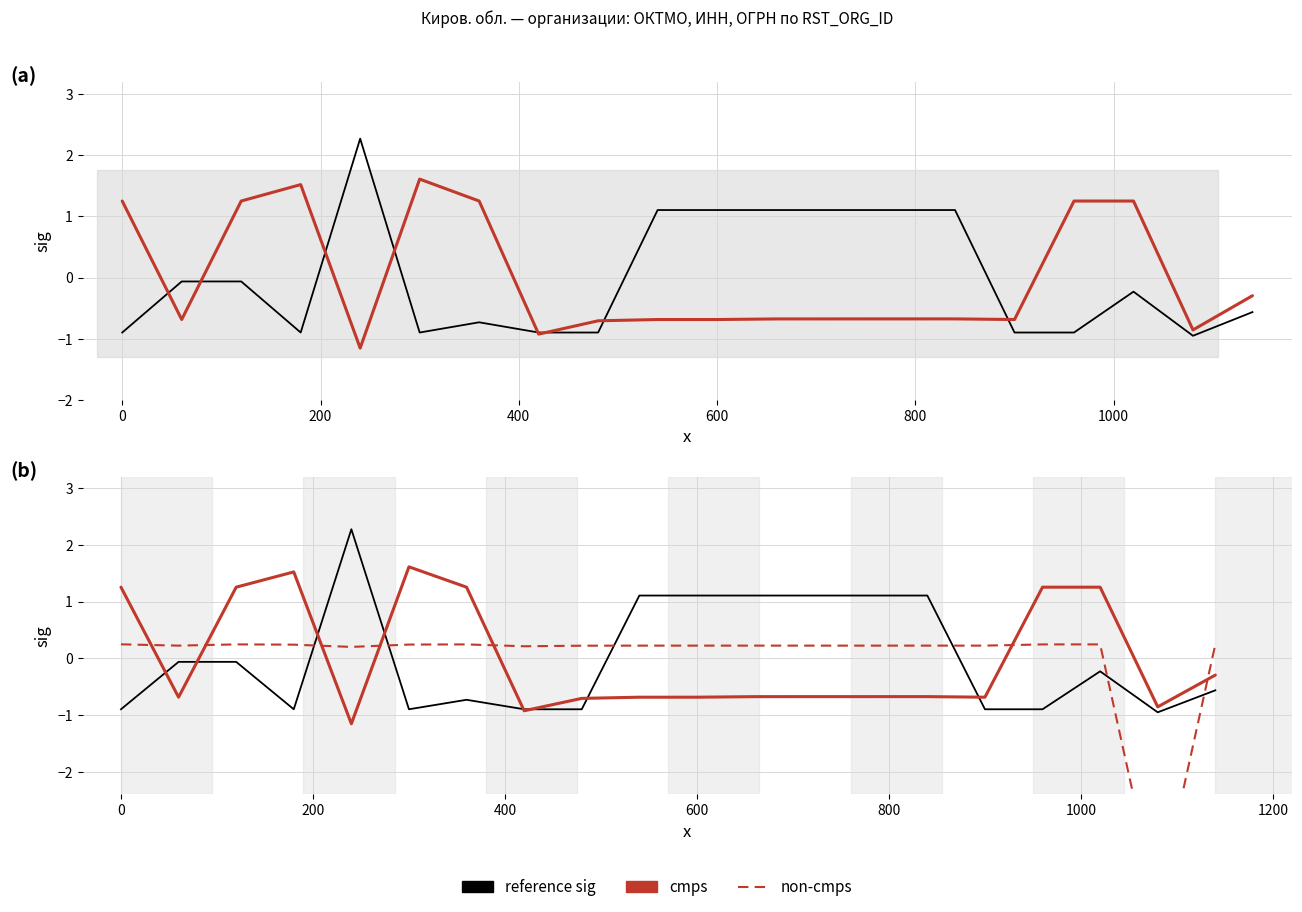

At which label is reference sig closest to 0?

200